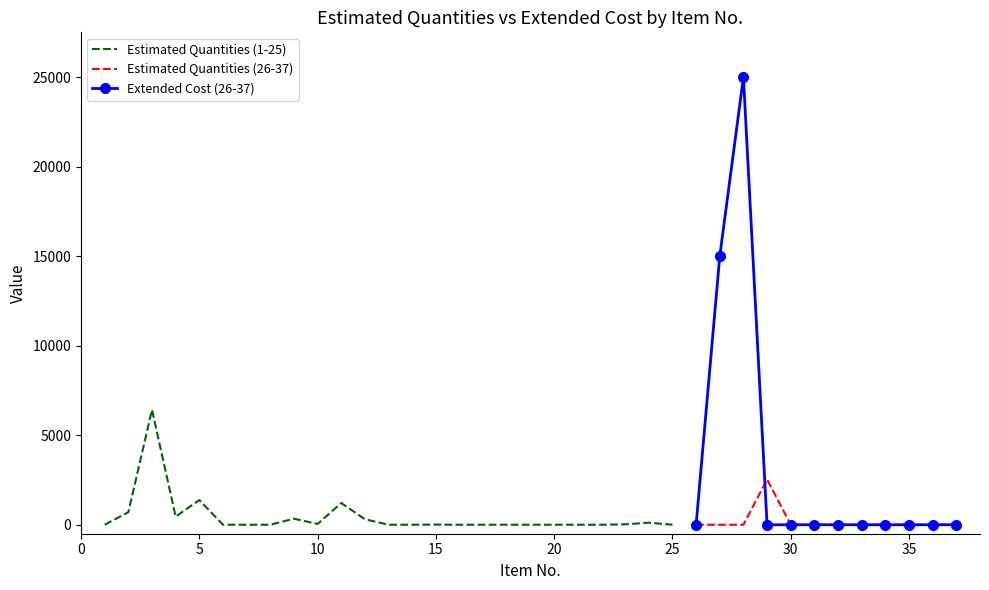

What is the difference between the highest and lowest values at 5?

1380